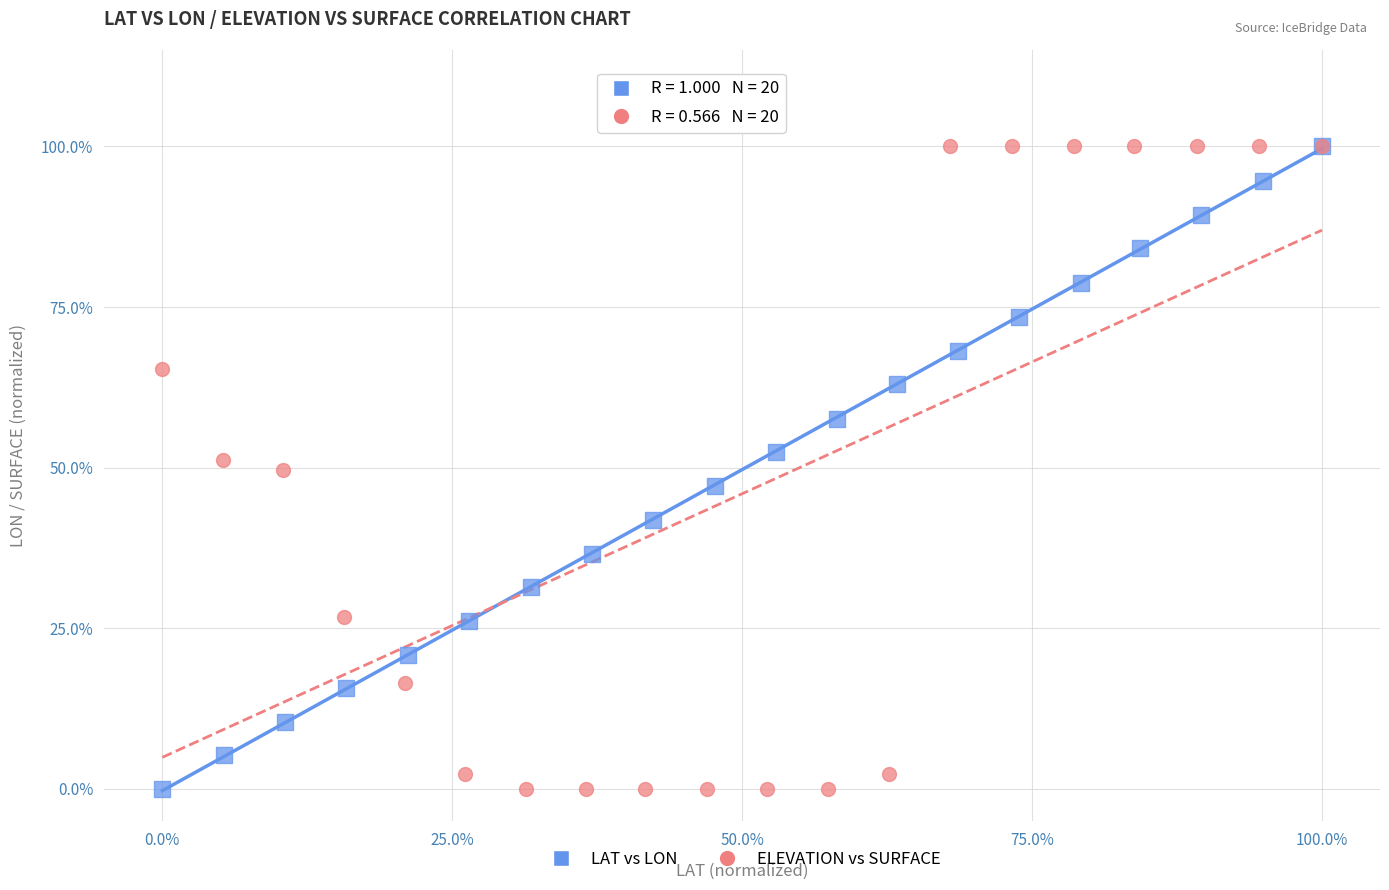

What are all the series names shown in the legend?

LAT vs LON, ELEVATION vs SURFACE